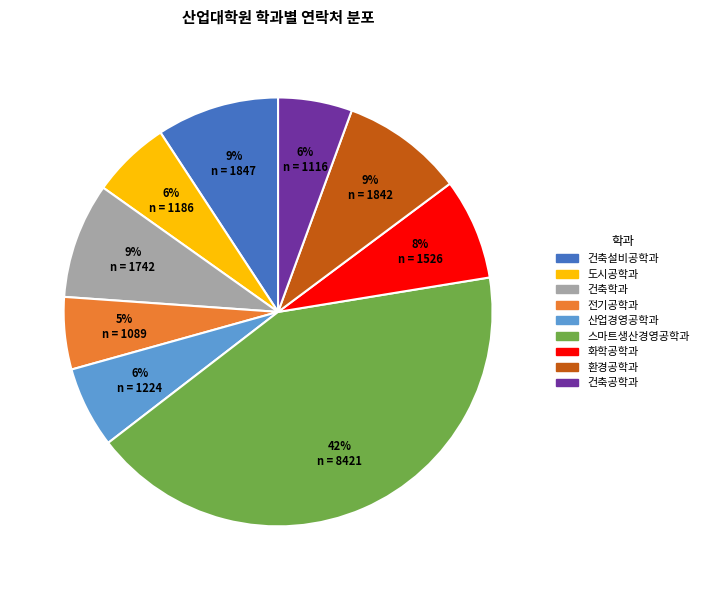

Does any single category account for the majority?

No